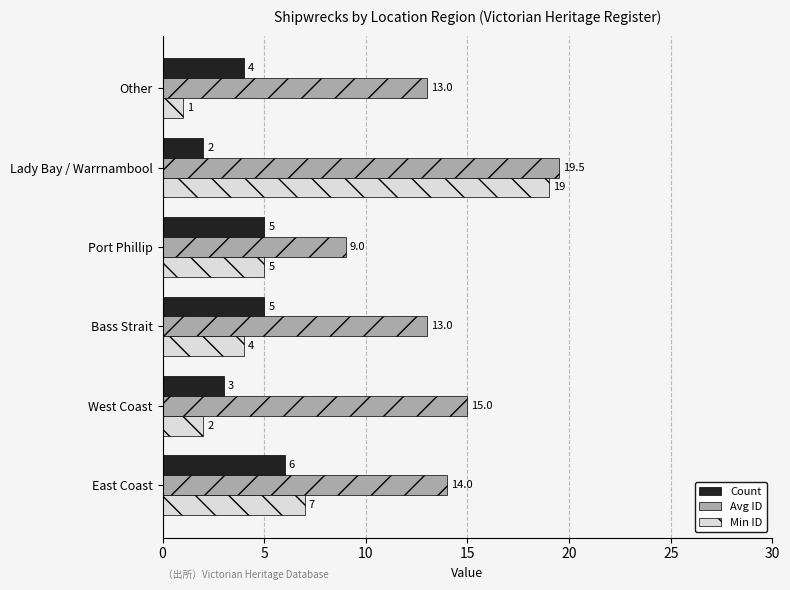

Is it true that Avg ID equals 4.2 at Other?

False